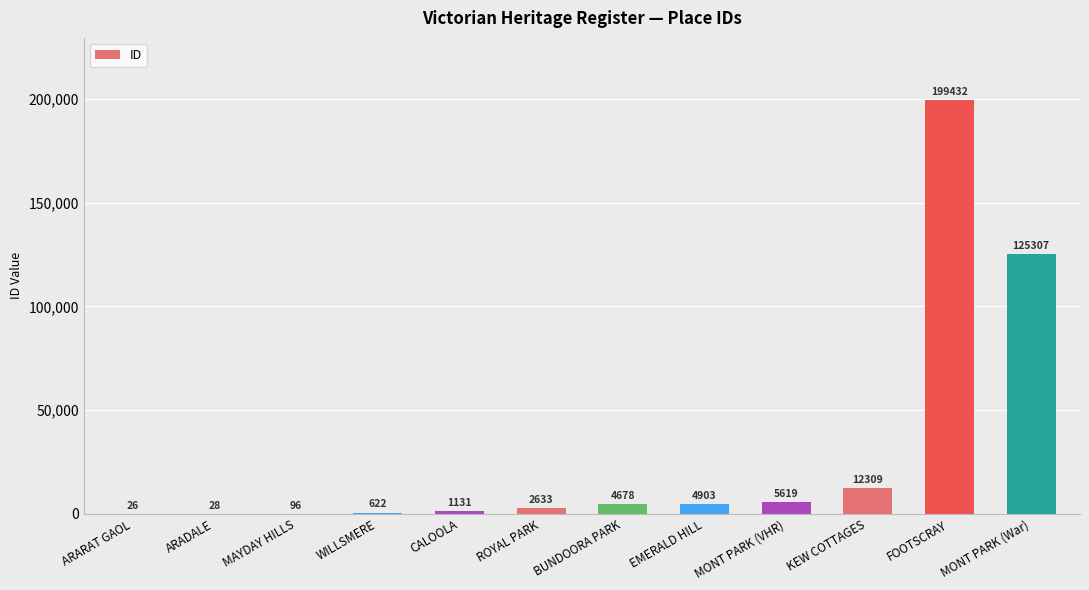

The chart shows a value of 4903 at EMERALD HILL. True or false?

True